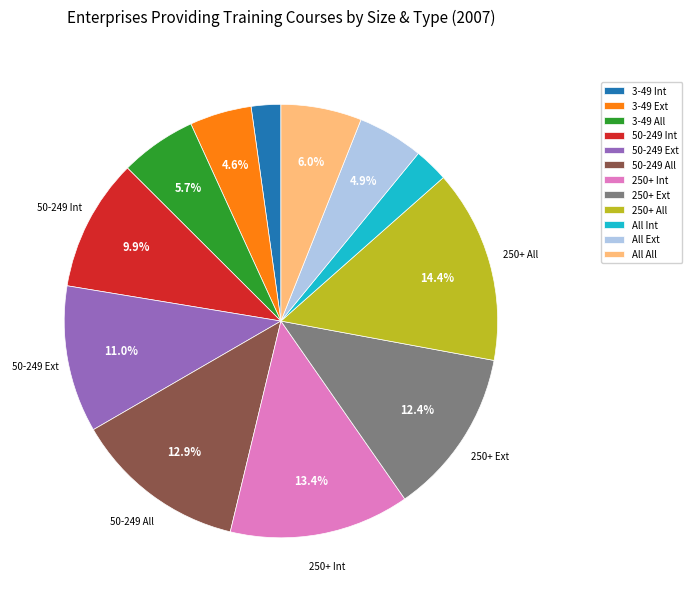

Which has a higher value, All All or 50-249 Ext?

50-249 Ext